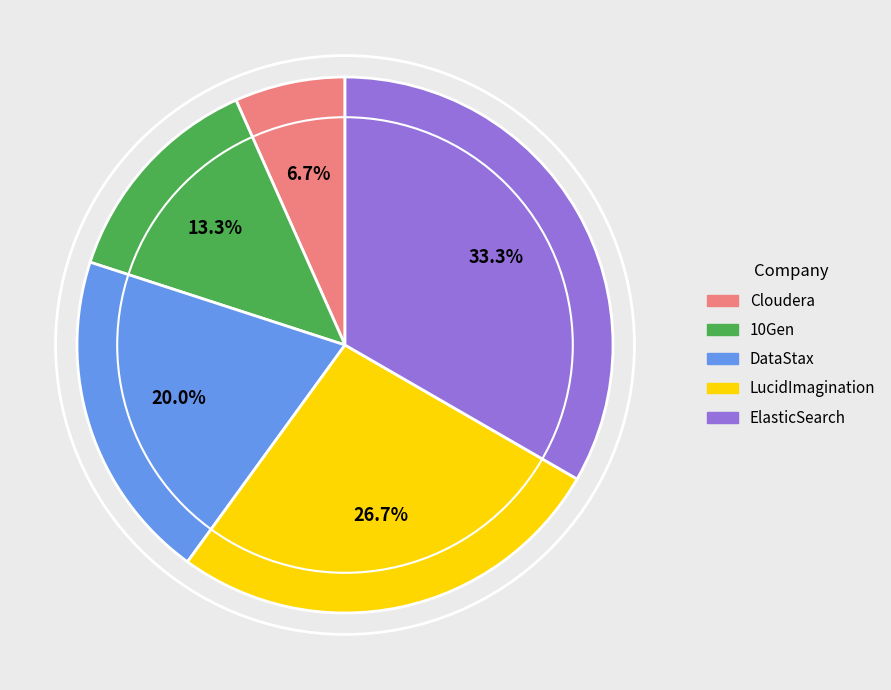

Count the number of slices in the pie.

5